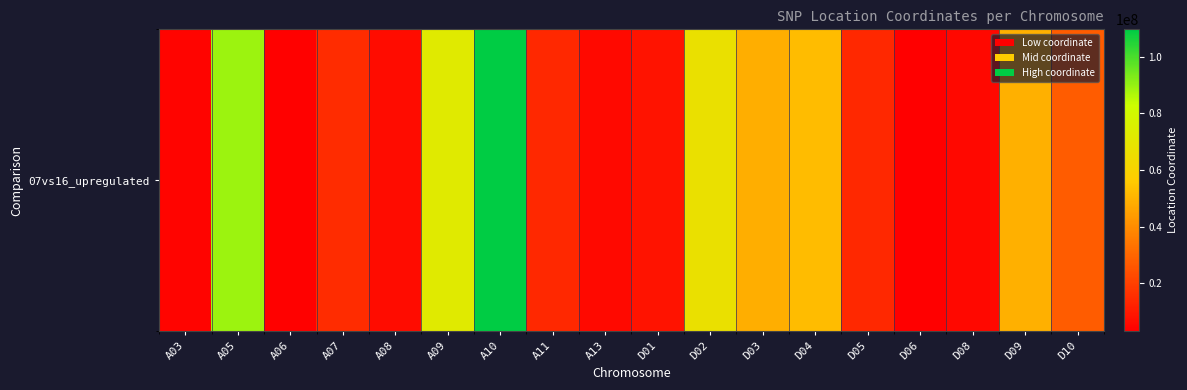

What is the change in value from A11 to D05?

+70724